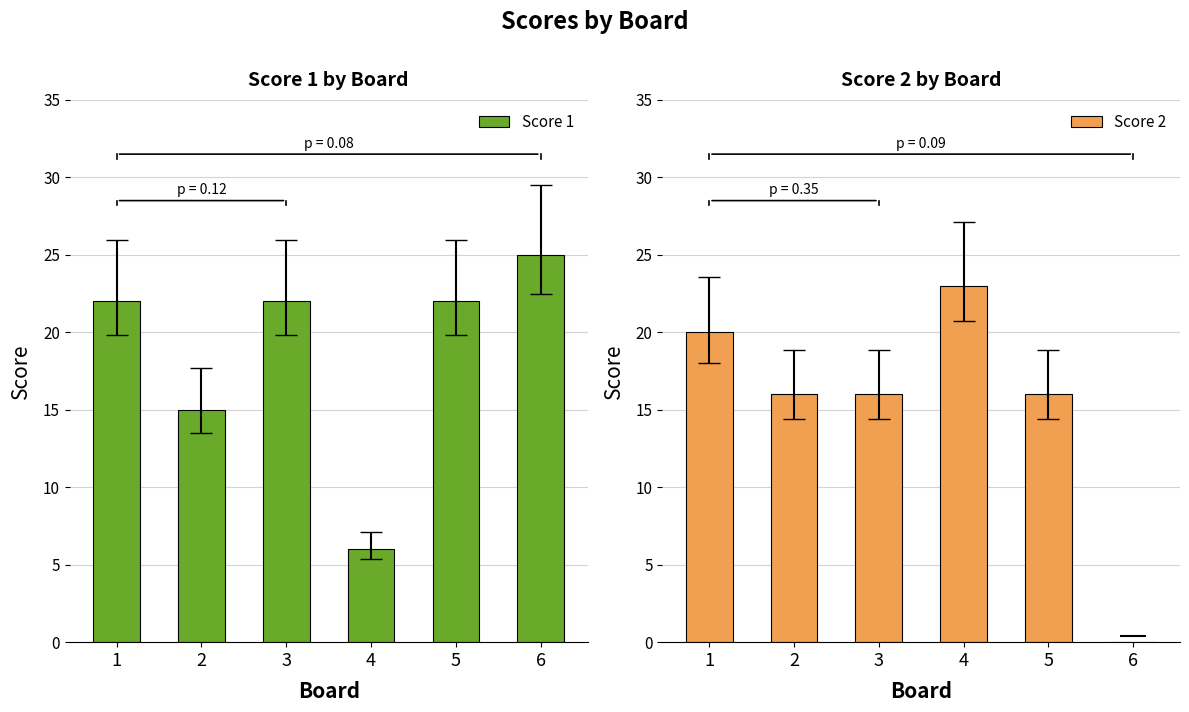

Are the bars grouped side by side (vs. stacked)?

Yes